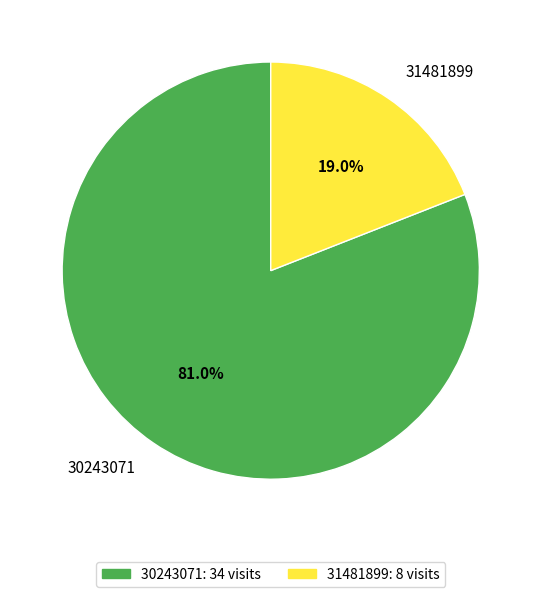

Rank the categories by value from highest to lowest.

30243071, 31481899